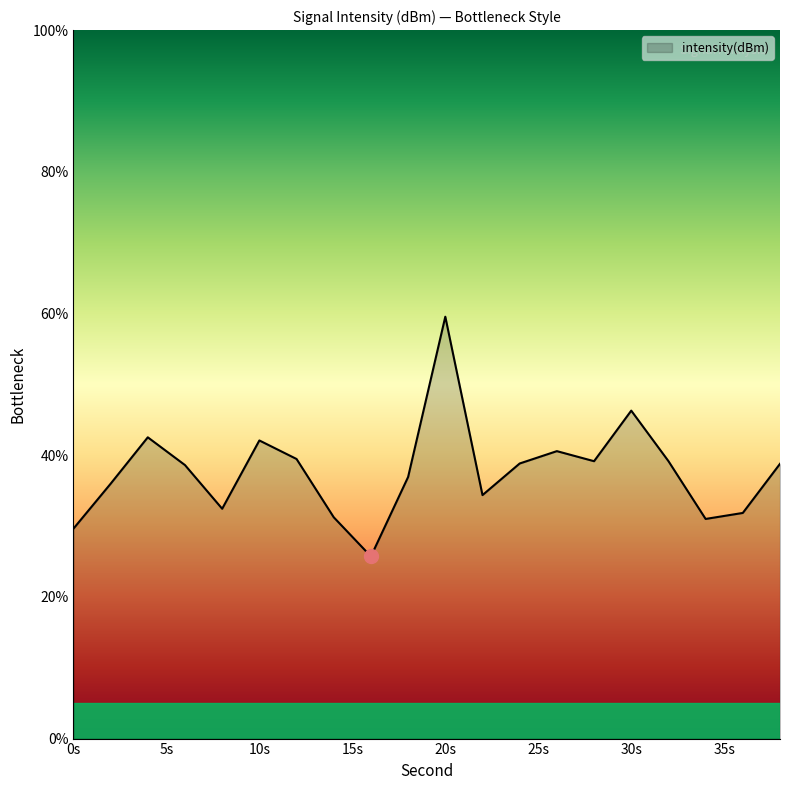

What is the difference between the maximum and minimum values?

33.8